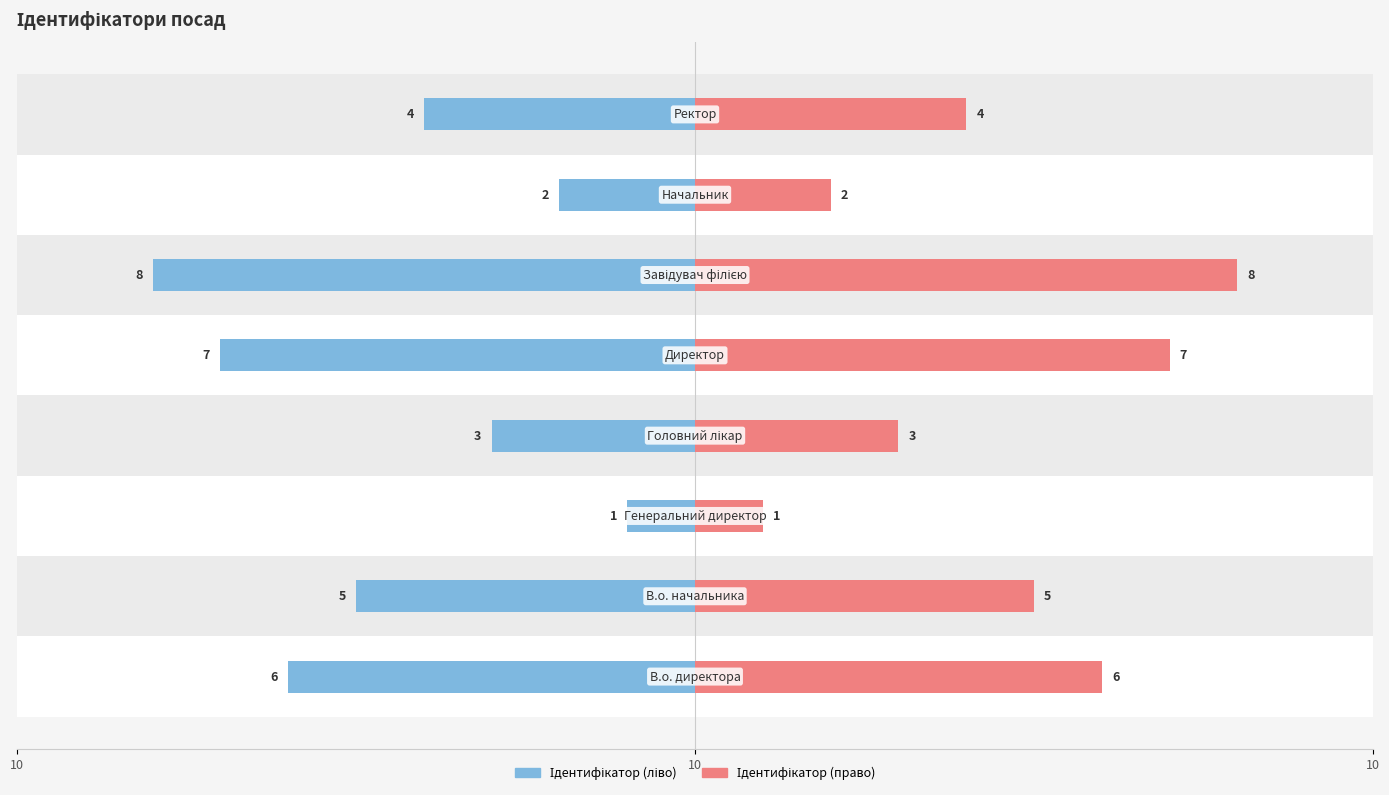

Are the bars horizontal?

Yes